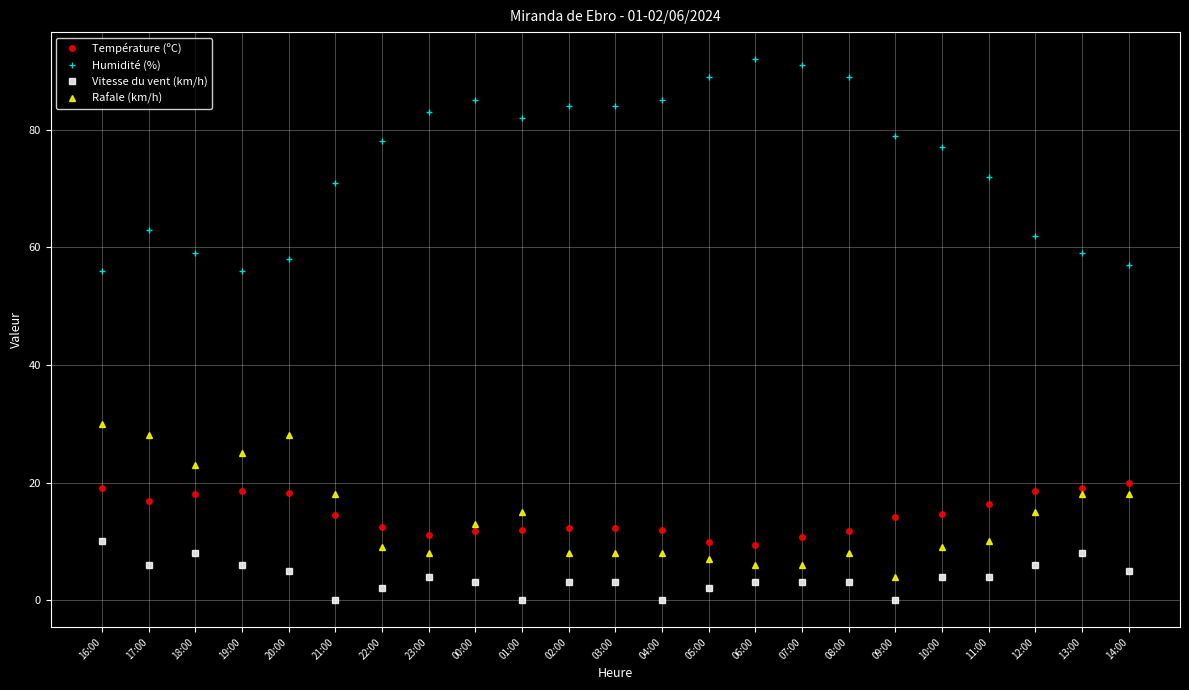

Which series changed the most between 20:00 and 14:00?

Rafale (km/h)